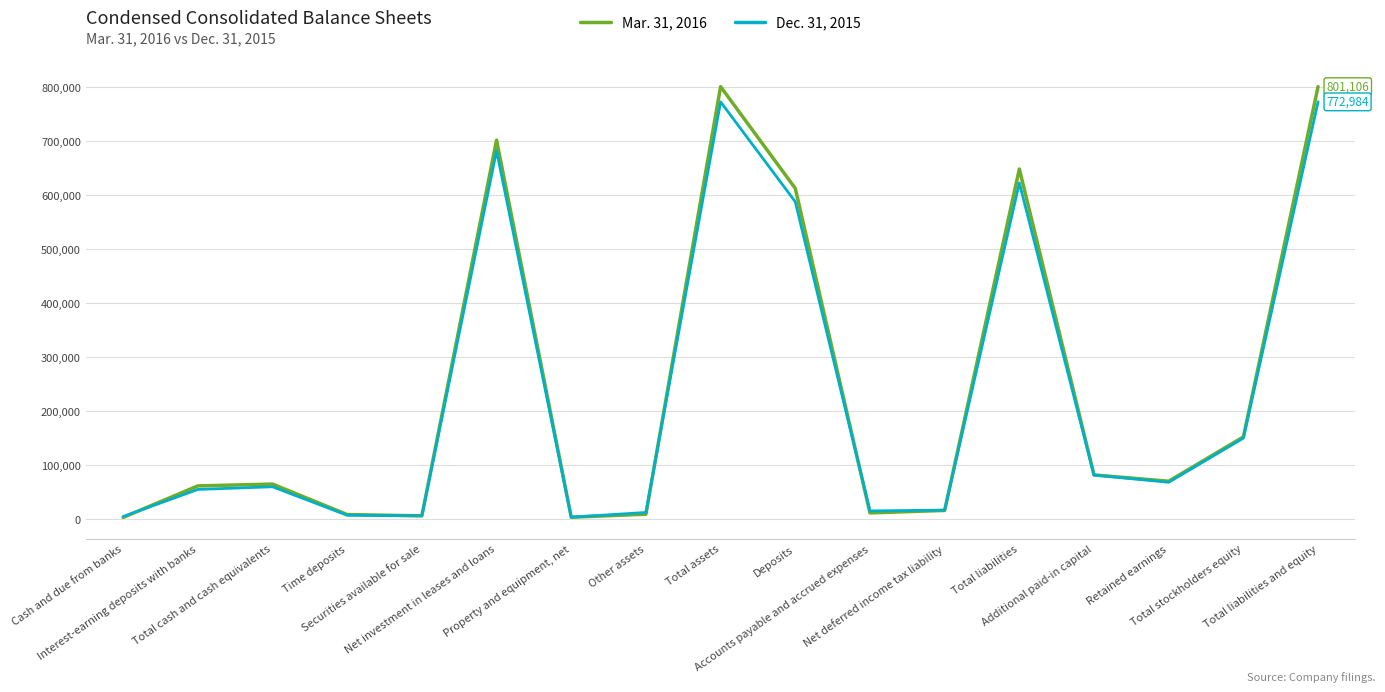

What is the smallest value displayed?

3402